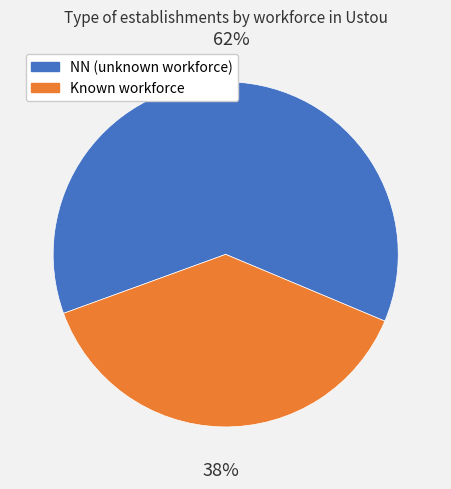

Rank the categories by value from lowest to highest.

Known workforce, NN (unknown workforce)